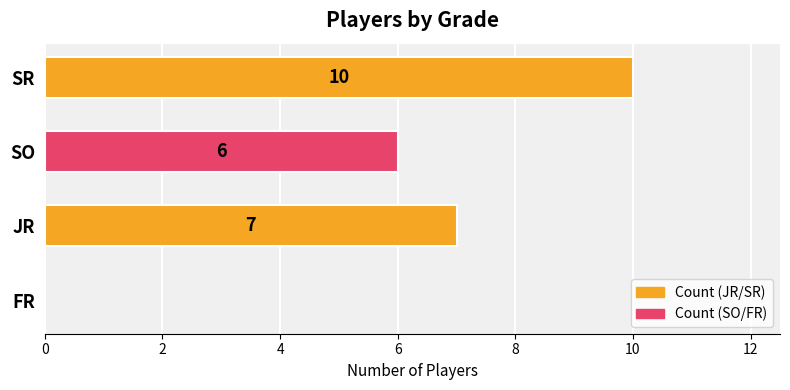

What is the sum of all values?

23